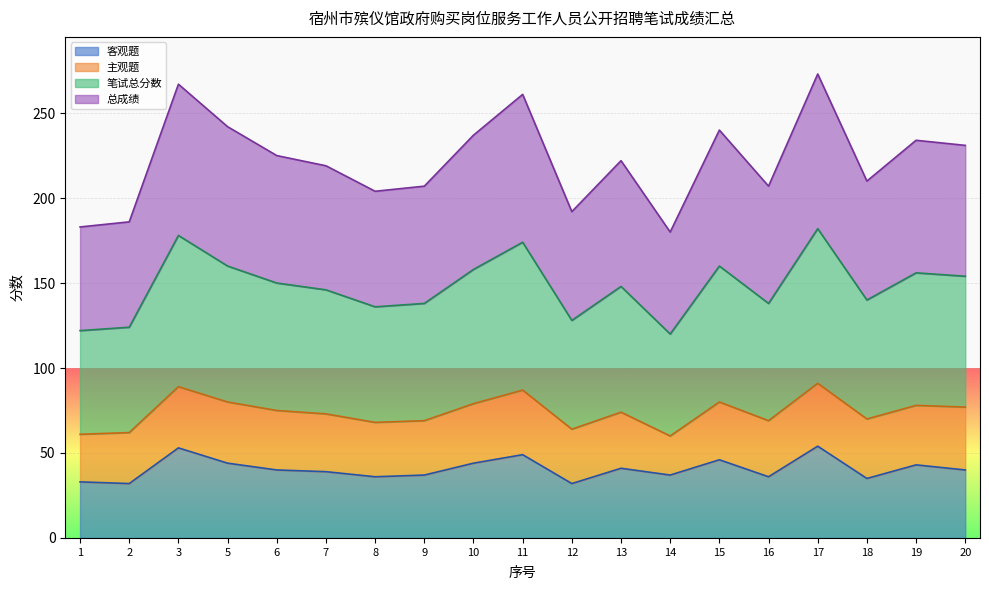

What is the total value across all series at 17?

273